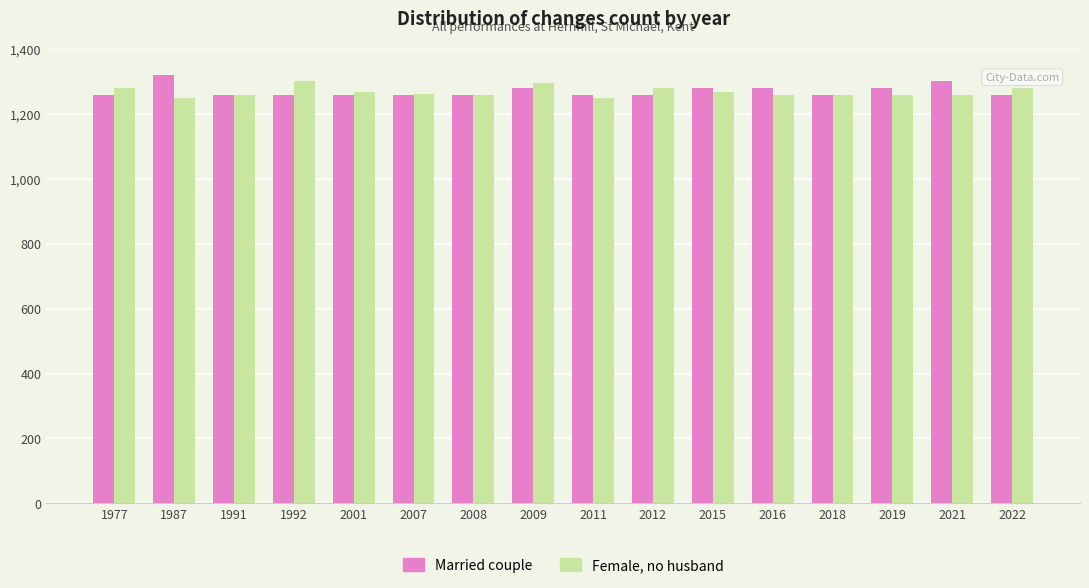

What is the difference between the maximum and minimum values in the Female, no husband series?

52